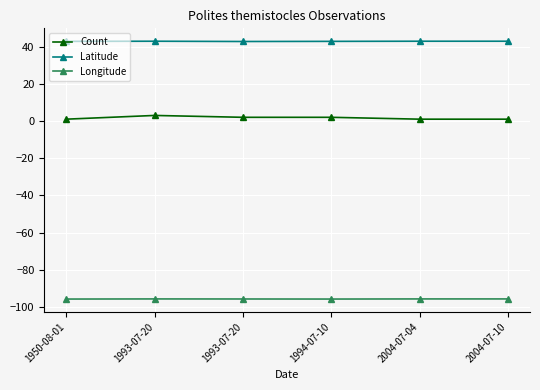

How many lines are shown in the chart?

3